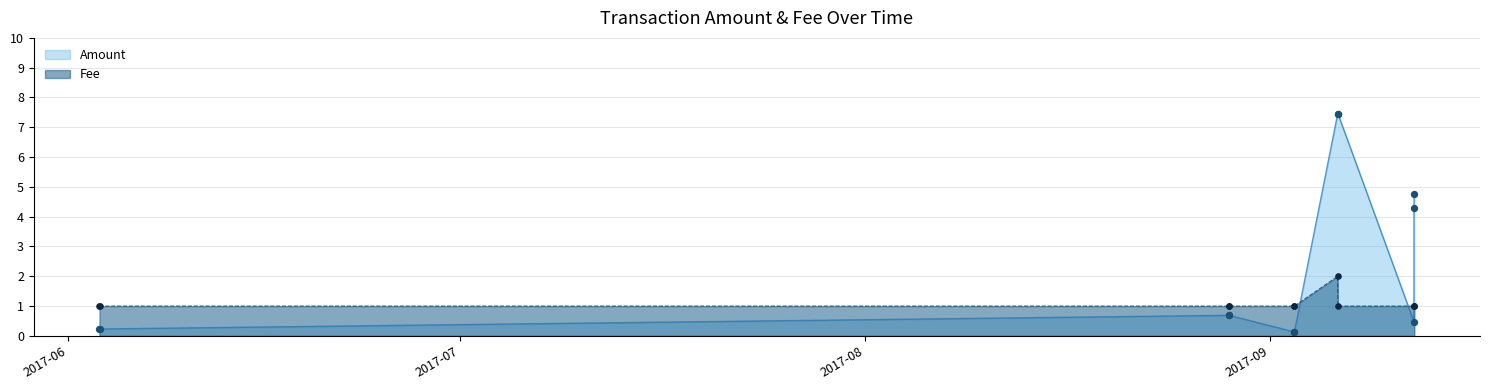

What is the total value across all series at 2017-09-12 00:17:15?

1.5